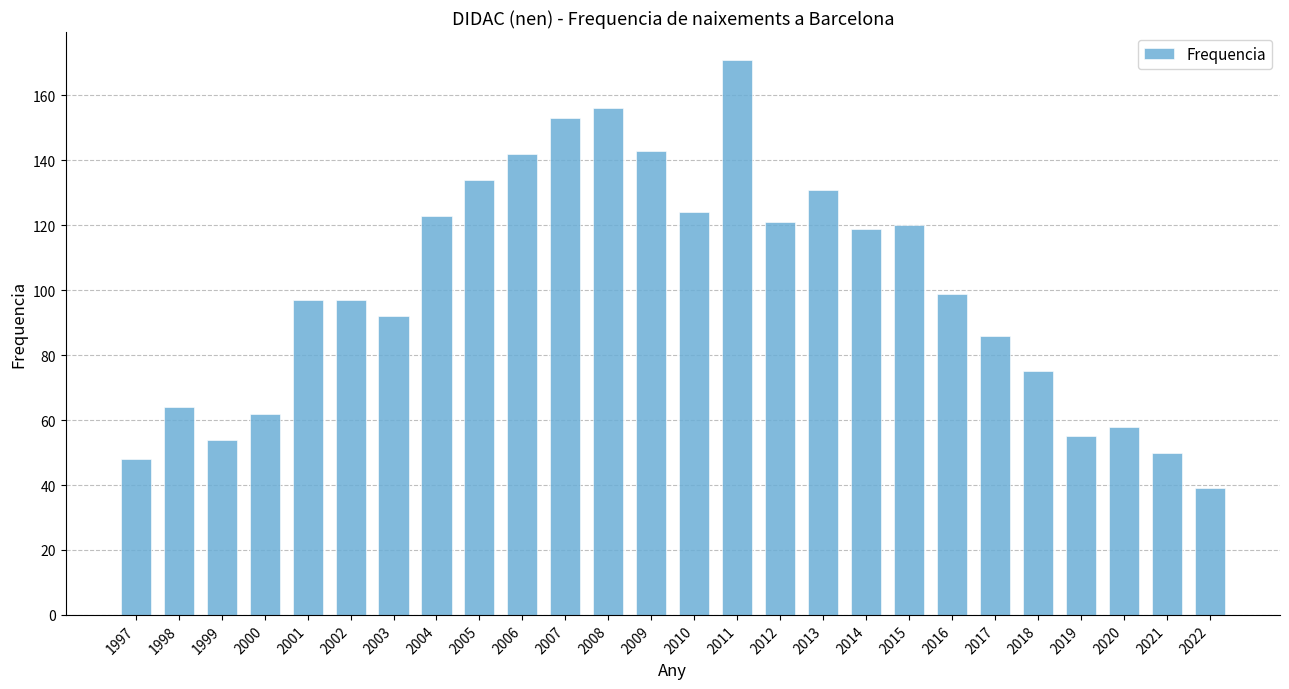

What is the change in value from 2004 to 2008?

+33